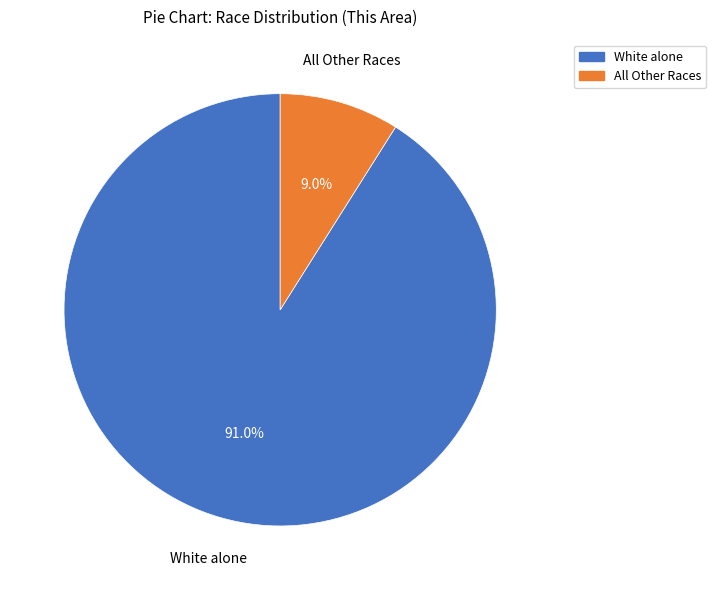

Is there any slice that represents more than half of the pie?

Yes